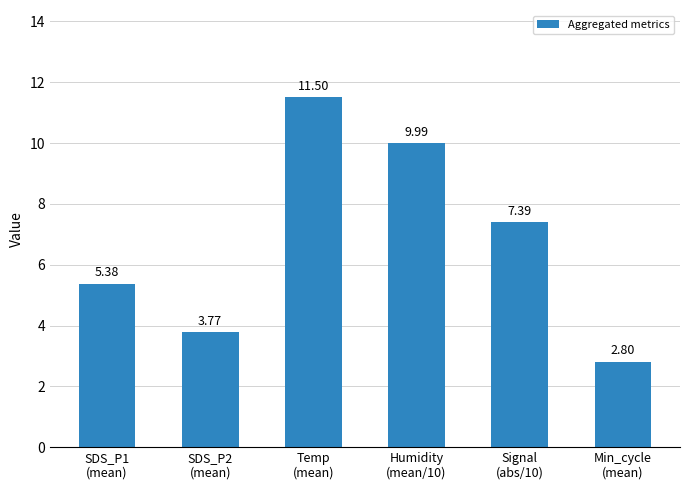

What is the difference between the second highest and minimum values?

7.2